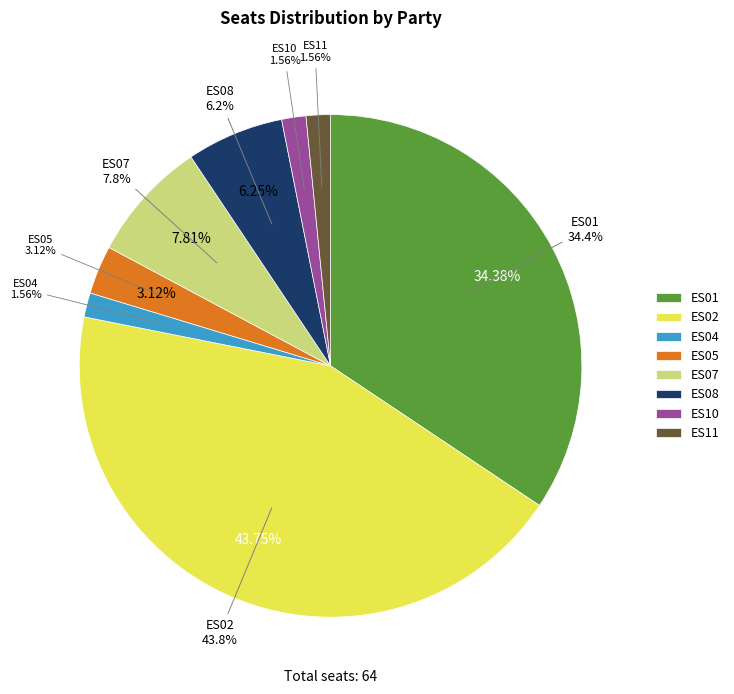

To the nearest percent, what percentage of the pie is ES02?

44%